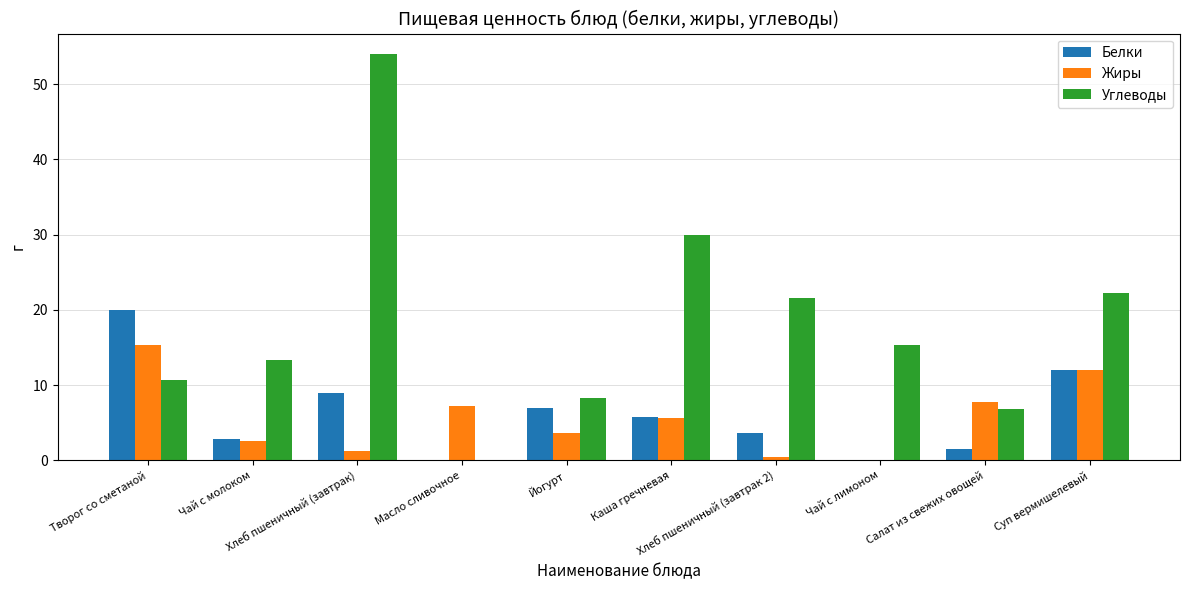

What is the difference between the Углеводы values at Хлеб пшеничный (завтрак 2) and Масло сливочное?

21.5